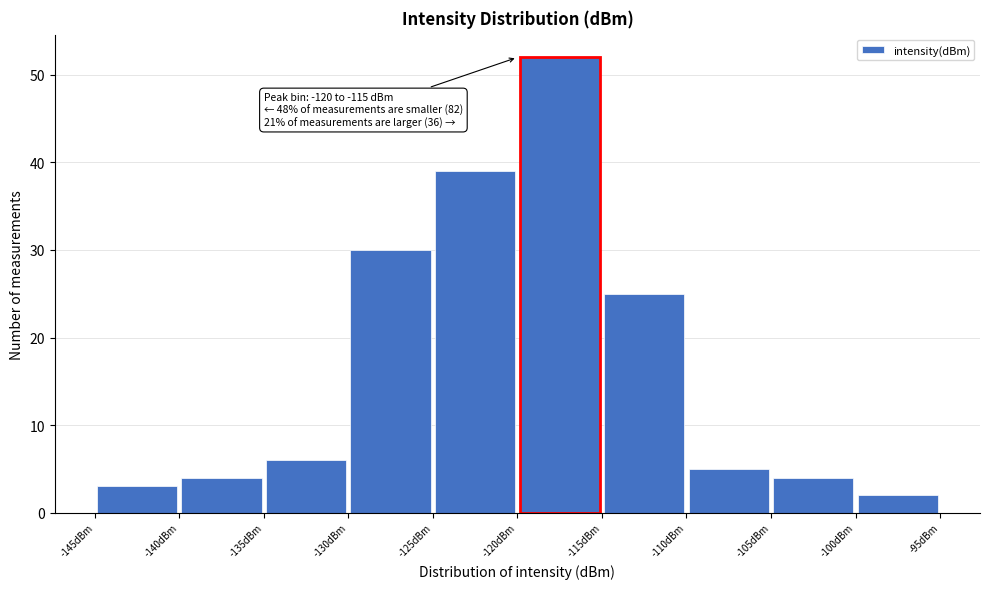

Which range on the x-axis has the tallest bar?

-120 to -115